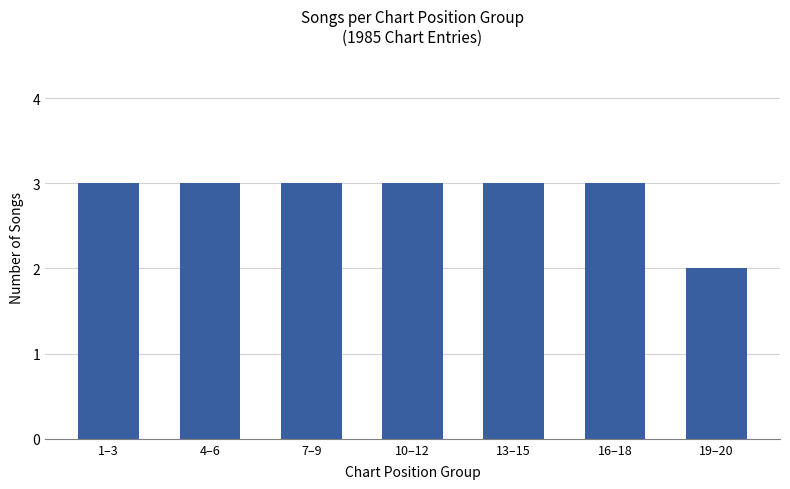

Reading right to left, what are all the values shown in this chart?

2	3	3	3	3	3	3